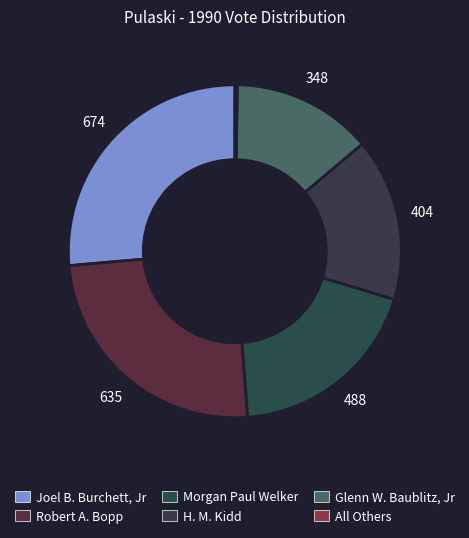

What portion of the pie excludes Glenn W. Baublitz, Jr?

86.4%